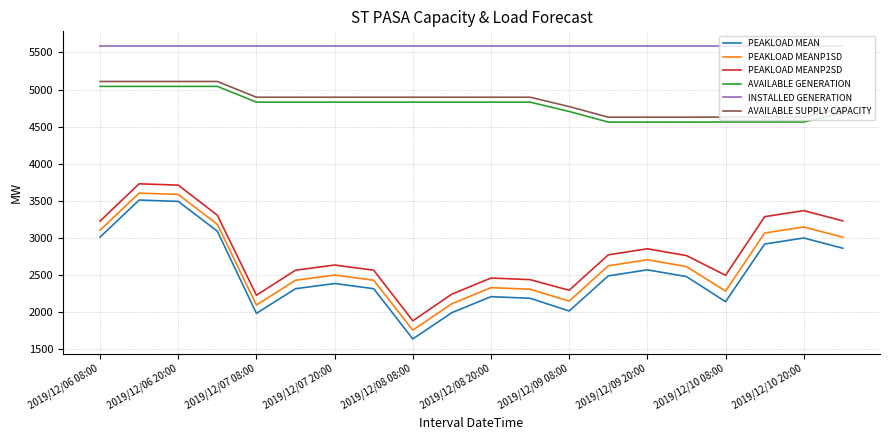

What is the smallest value displayed?

1641